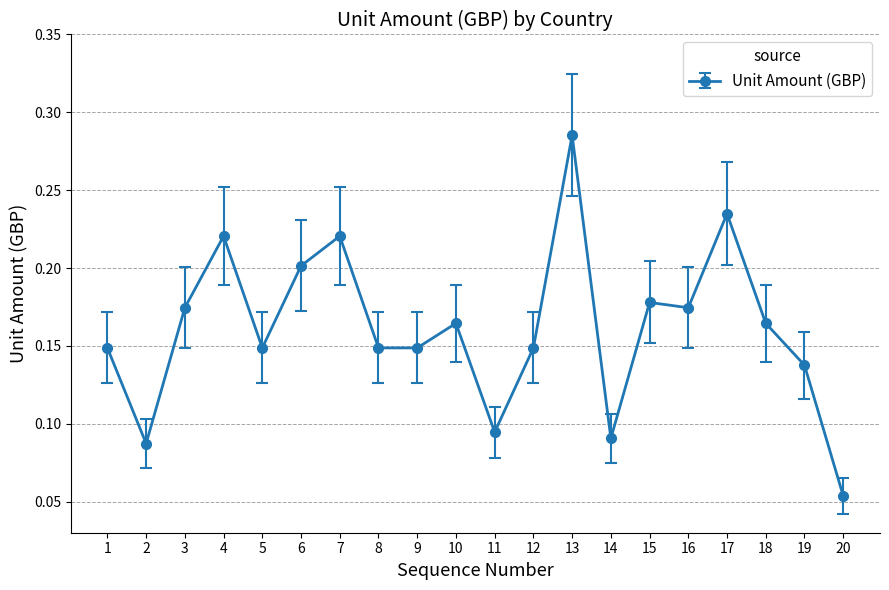

Which has a higher value, 12 or 7?

7